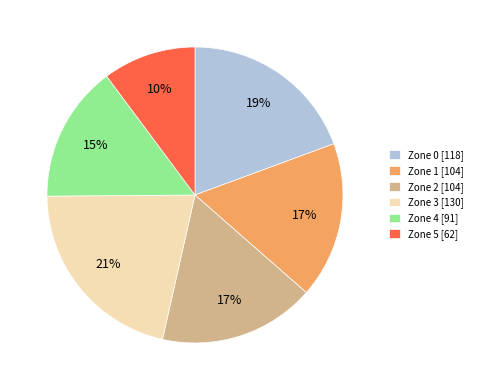

Is it true that Zone 2 is 17% of the pie?

True